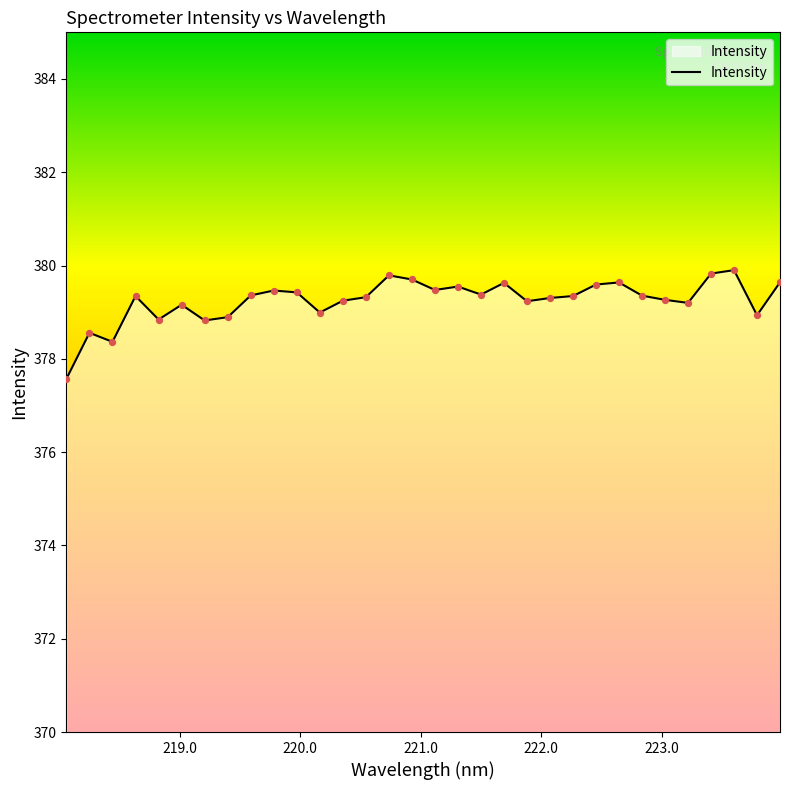

What is the smallest value displayed?

377.6